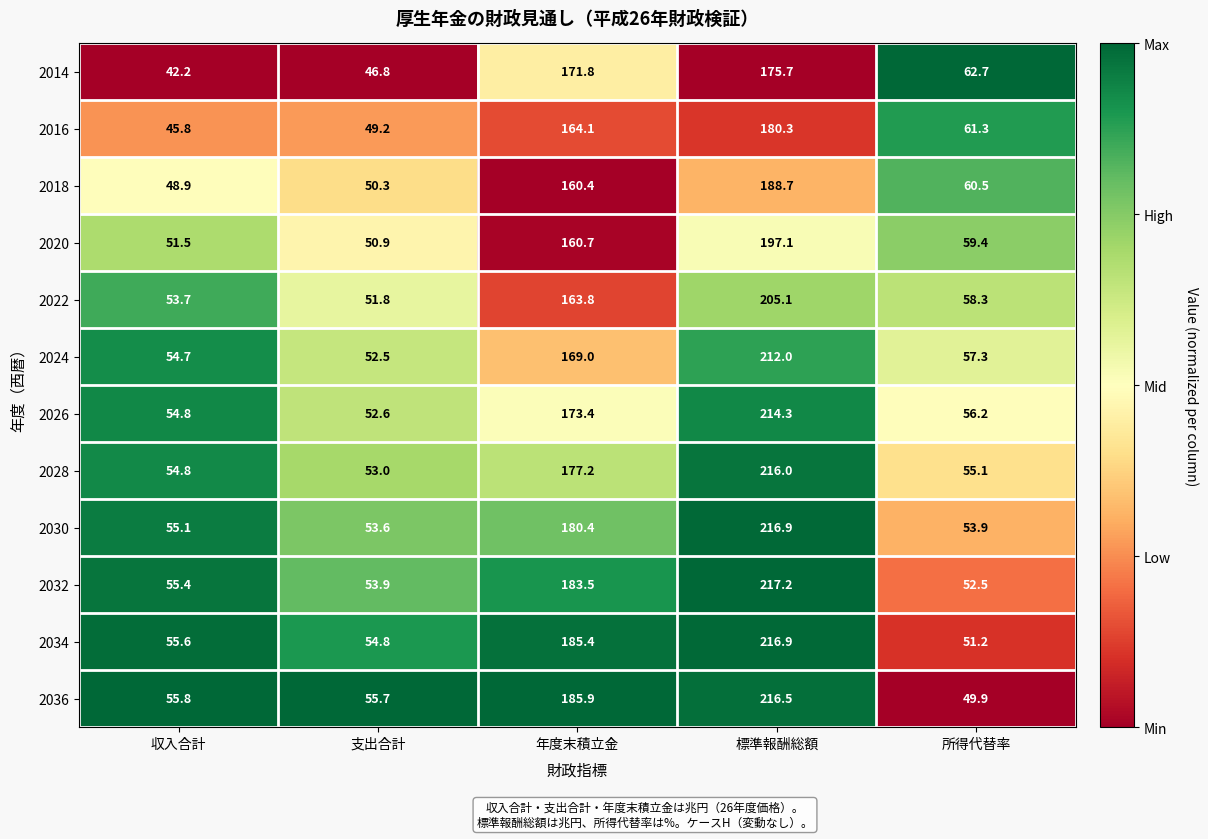

At which label is 2016 closest to 113?

年度末積立金